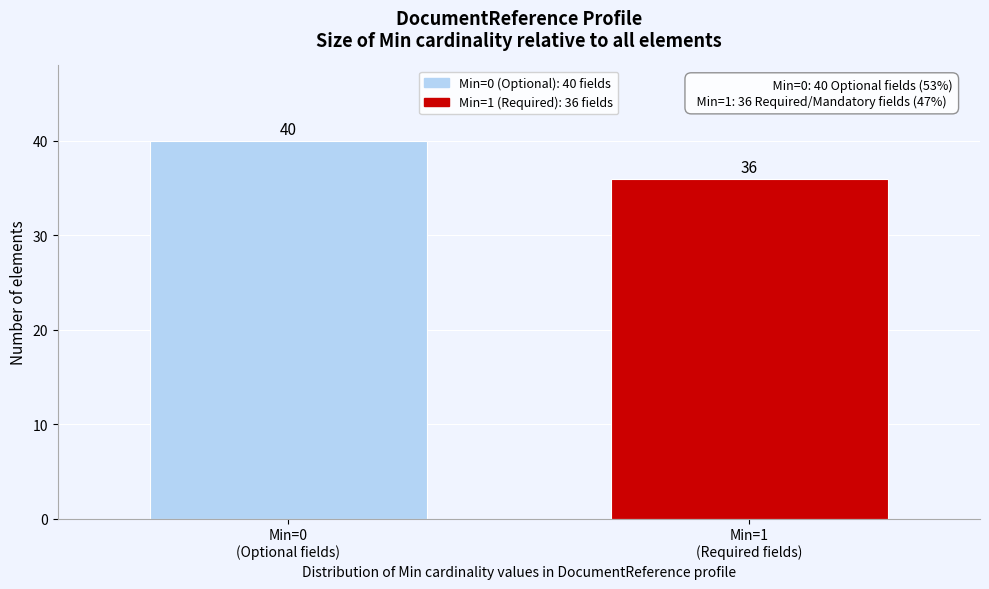

Reading right to left, list all the values displayed in this chart.

36	40